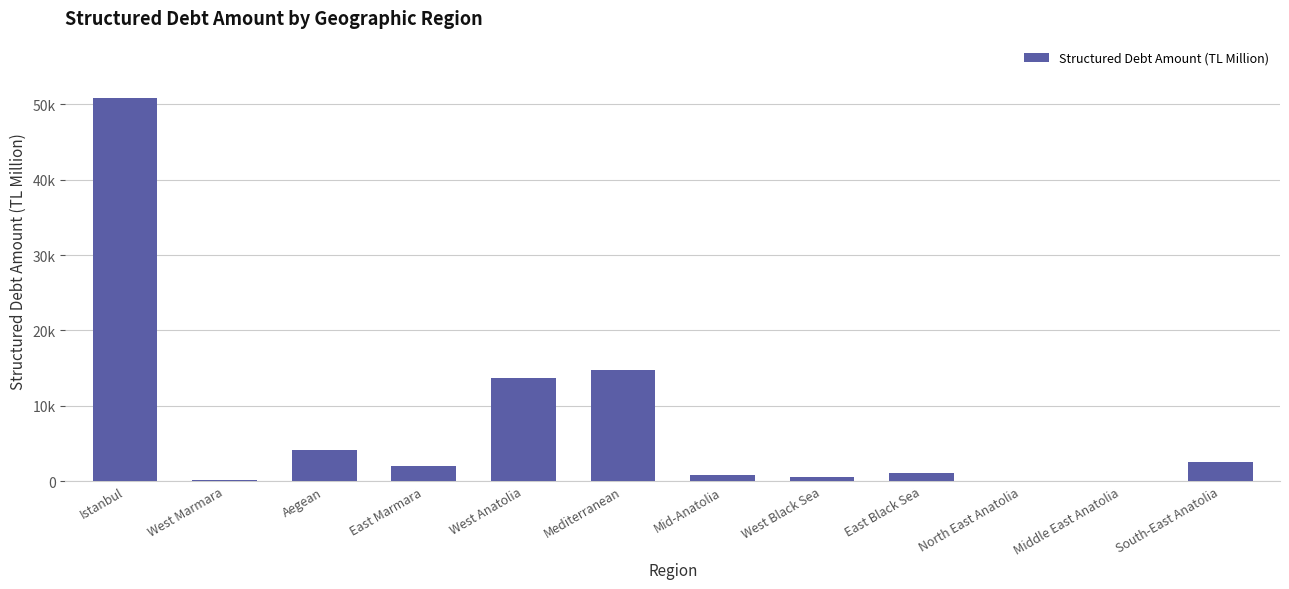

How many bars are there in total?

12